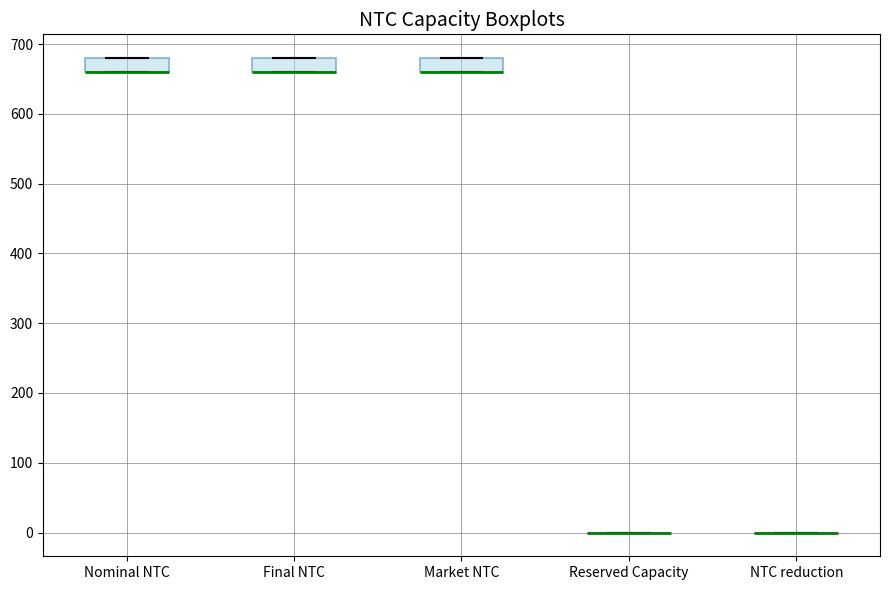

Reading left to right, transcribe this box plot: for each box, give where its median line is, the range the box spans, and where its two whiskers end, as read against the y-axis. The values are not printed on the chart, so give them approximately, as read against the axis.

Nominal NTC: median 660 (drawn on the box's lower edge), box 660 to 680, whiskers 660 to 680
Final NTC: median 660 (drawn on the box's lower edge), box 660 to 680, whiskers 660 to 680
Market NTC: median 660 (drawn on the box's lower edge), box 660 to 680, whiskers 660 to 680
Reserved Capacity: box collapsed to a line at 0, whiskers 0 to 0
NTC reduction: box collapsed to a line at 0, whiskers 0 to 0